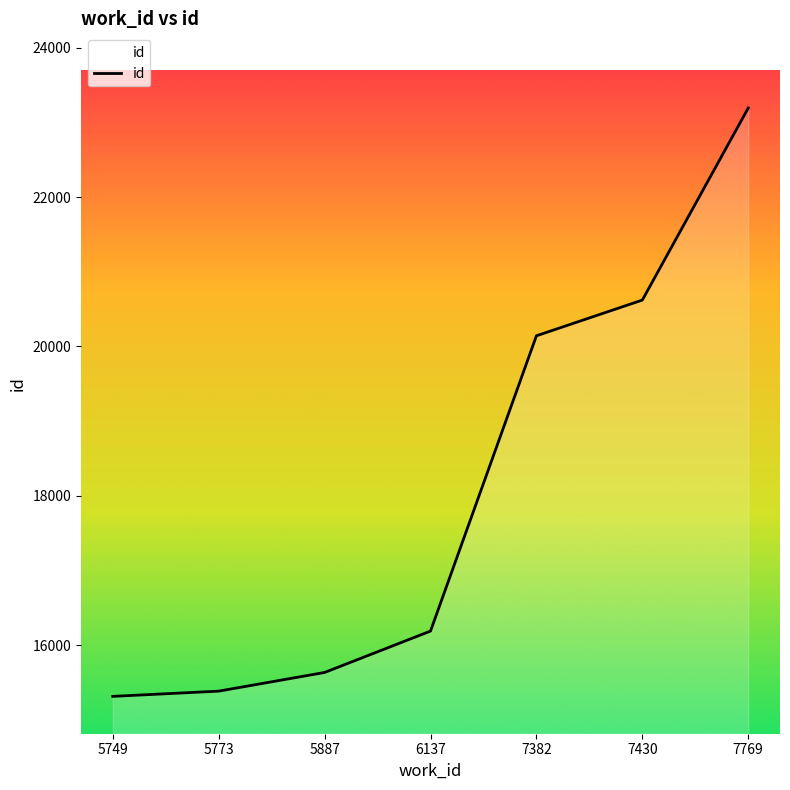

What is the average value?

18069